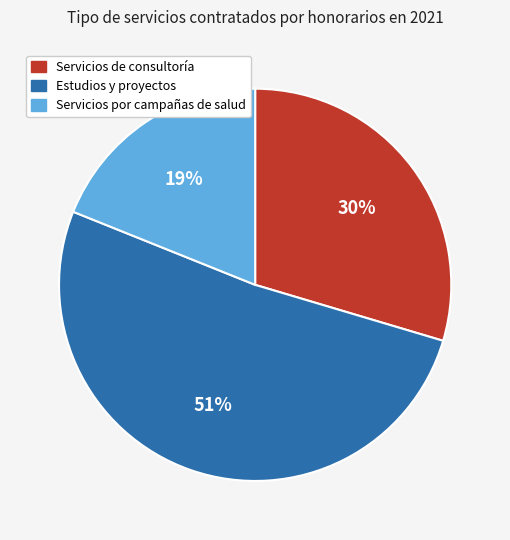

What is the ratio of the value at Servicios de consultoría to the value at Servicios por campañas de salud?

1.6